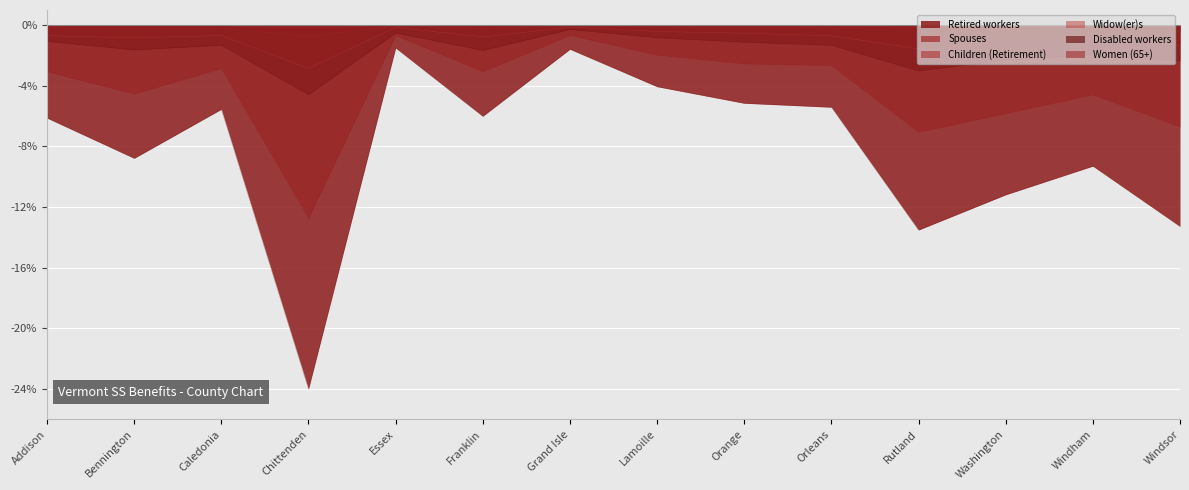

True or false: Disabled workers and Women (65+) cross at least once.

False